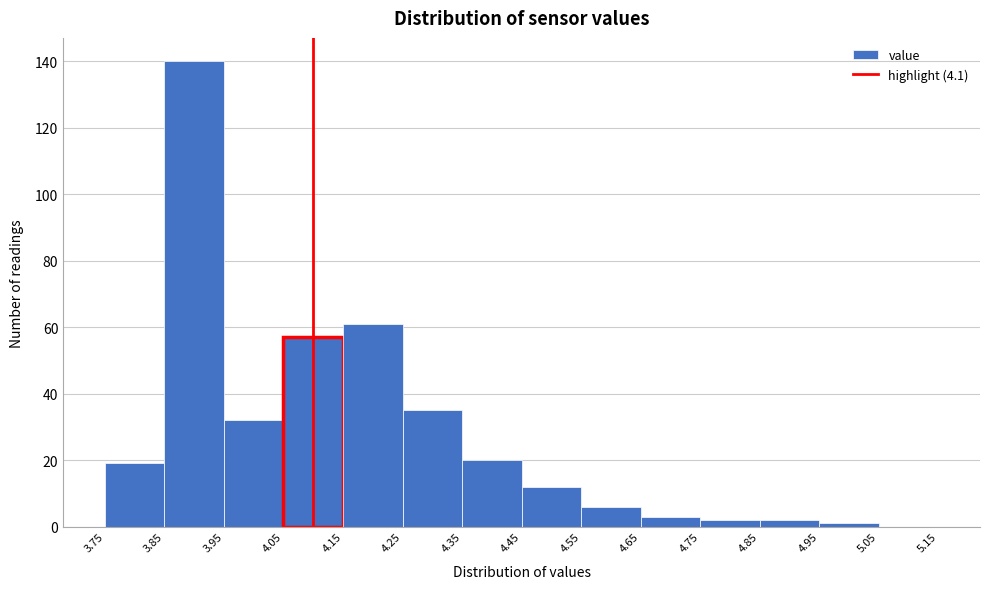

How tall is the bar that spans 4.55 to 4.65 on the x-axis? The values are not printed on the chart, so give them approximately, as read against the axis.

6